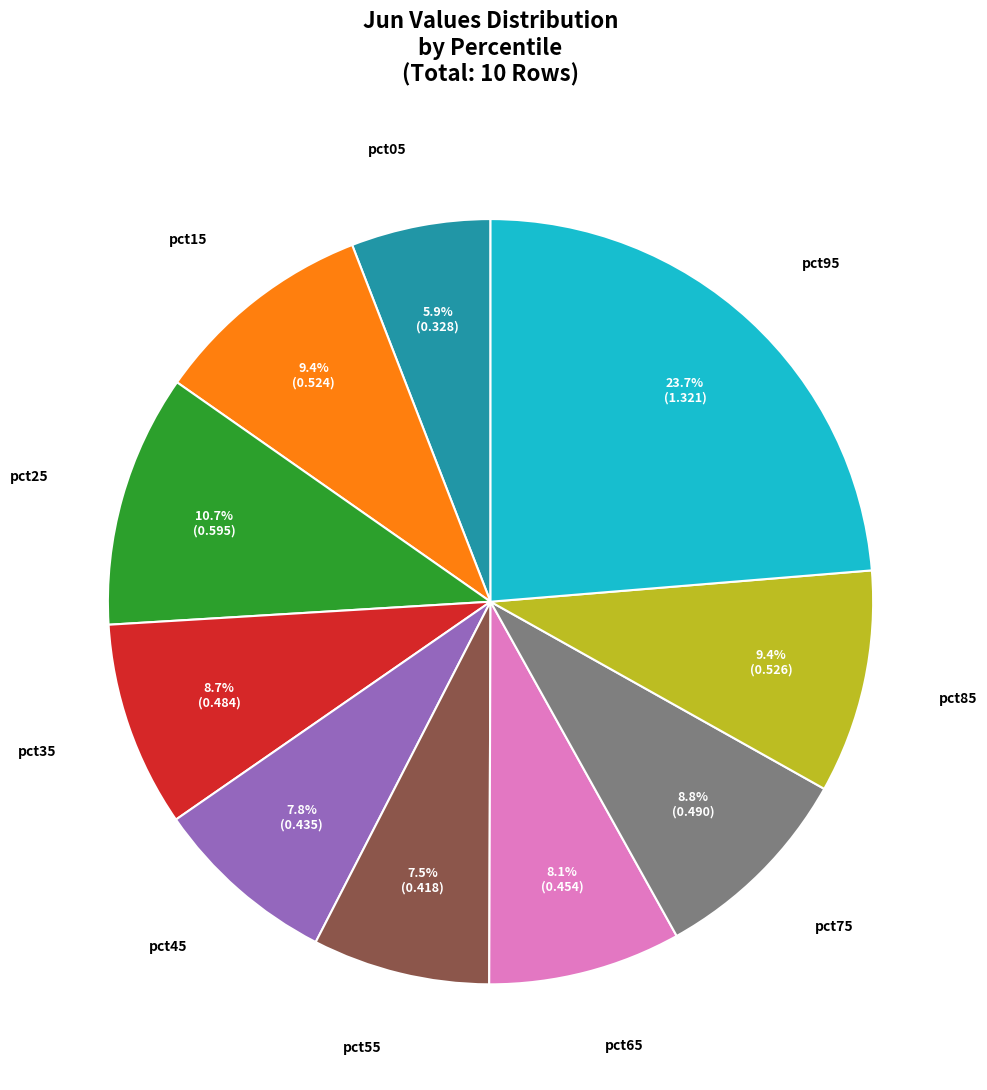

Does any single category account for the majority?

No